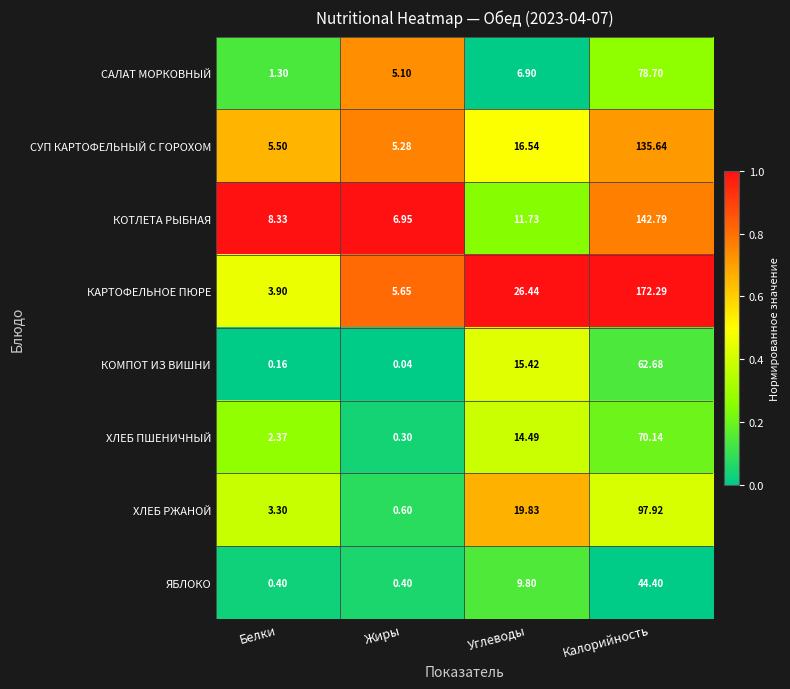

Which series has the largest range (max minus min)?

КАРТОФЕЛЬНОЕ ПЮРЕ